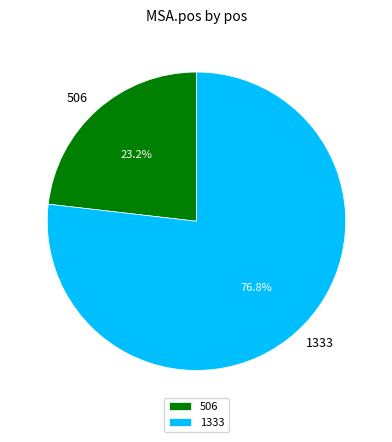

The 1333 slice represents 91% of the pie. True or false?

False